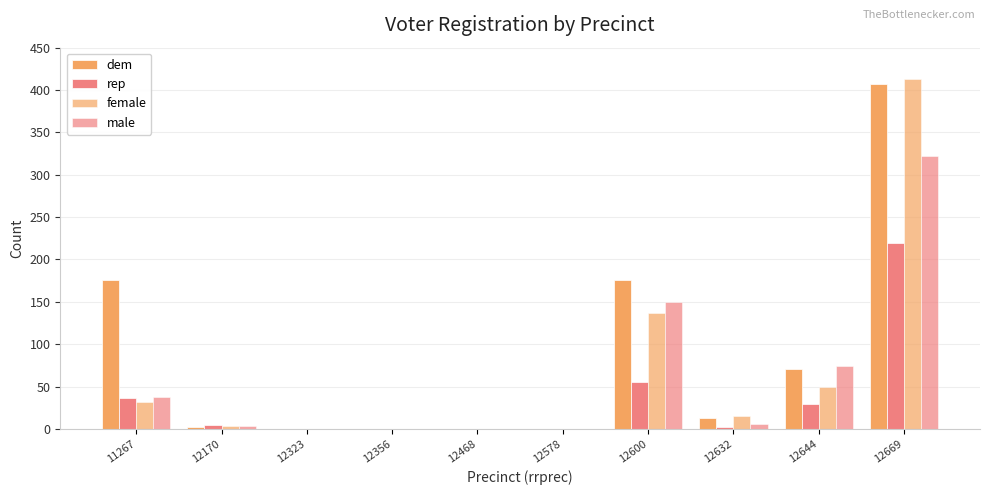

At which label does female reach its minimum?

12323